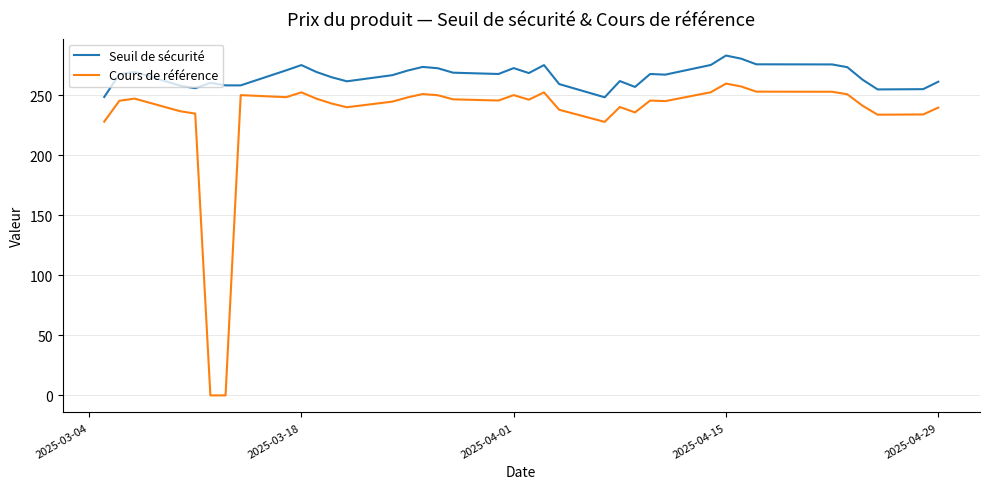

List the series in order of their peak value, highest first.

Seuil de sécurité, Cours de référence